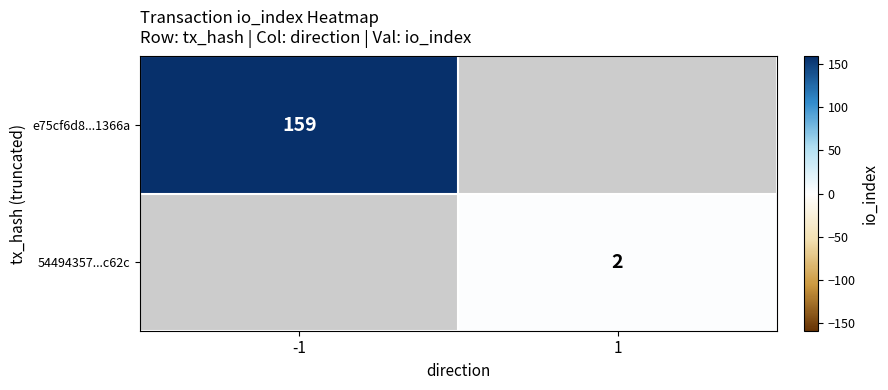

The value of e75cf6d8...1366a at -1 is 159. True or false?

True